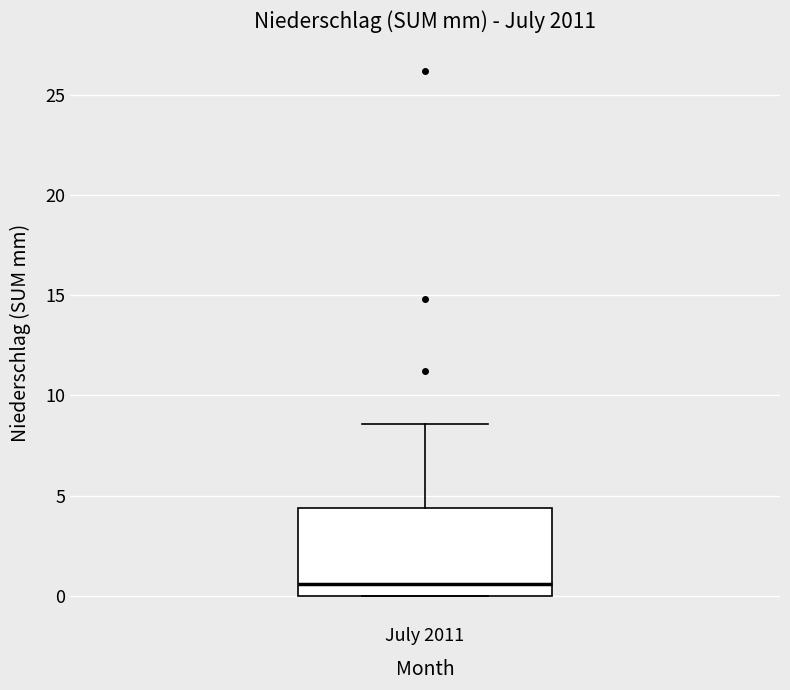

Transcribe this box plot: give where the median line is, the range the box spans, and where the two whiskers end, as read against the y-axis. The values are not printed on the chart, so give them approximately, as read against the axis.

median 0.5, box 0.0 to 4.5, whiskers 0.0 to 8.5